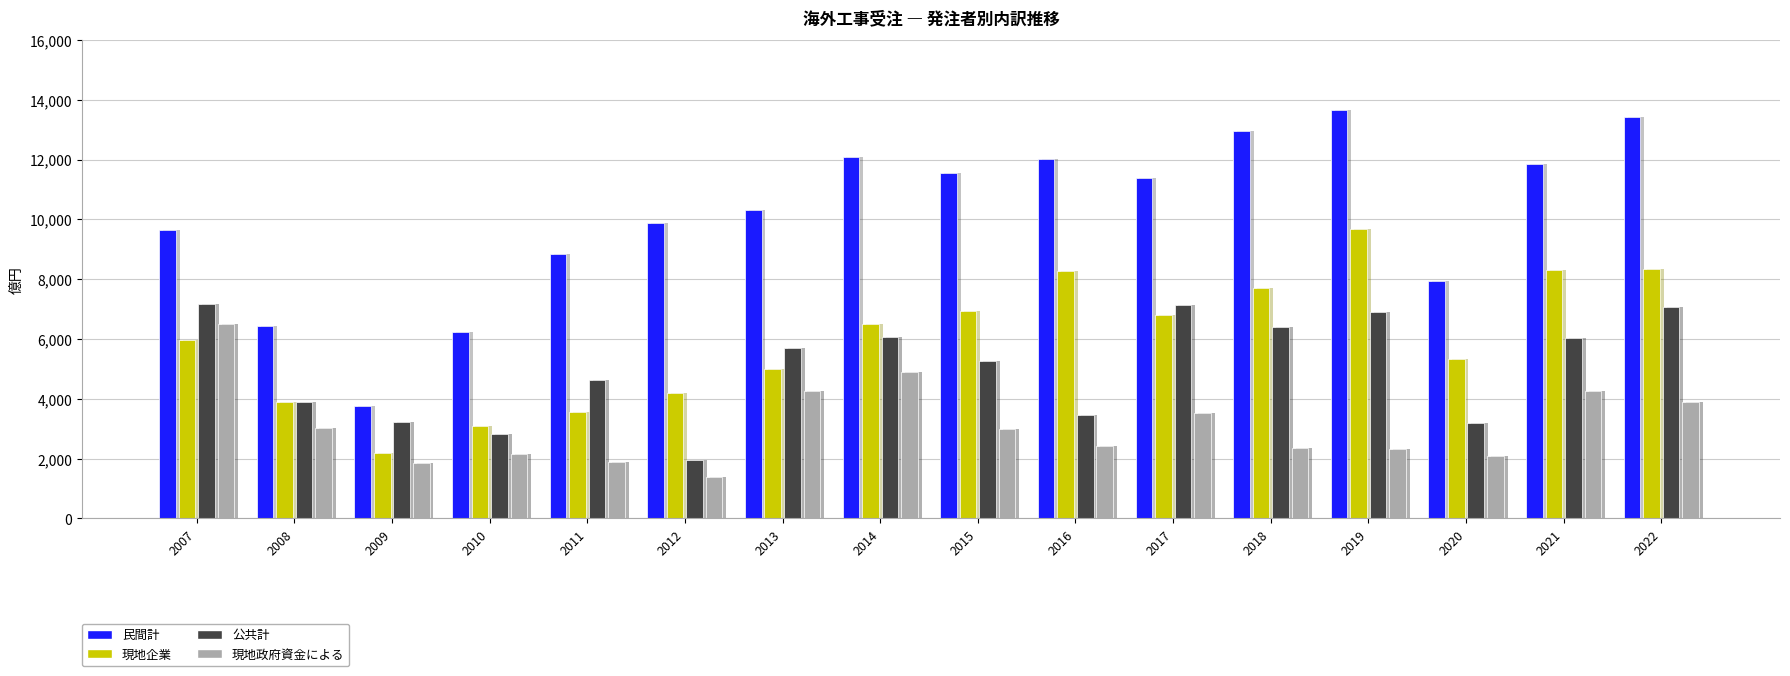

Read the 民間計 value at 2020, to the nearest 100.

8000